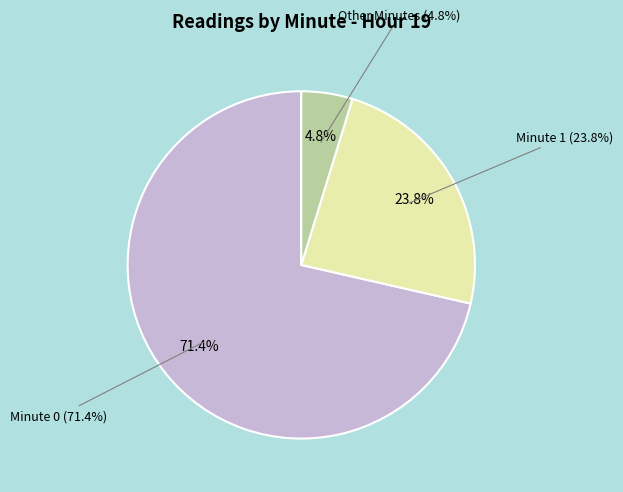

Does minute 19 account for over 50% of the chart?

No